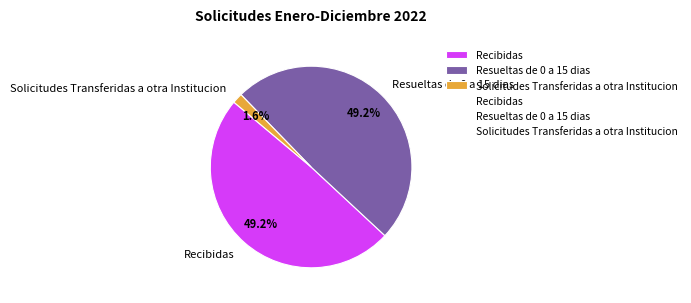

Does Solicitudes Transferidas a otra Institucion represent more than half of the total?

No